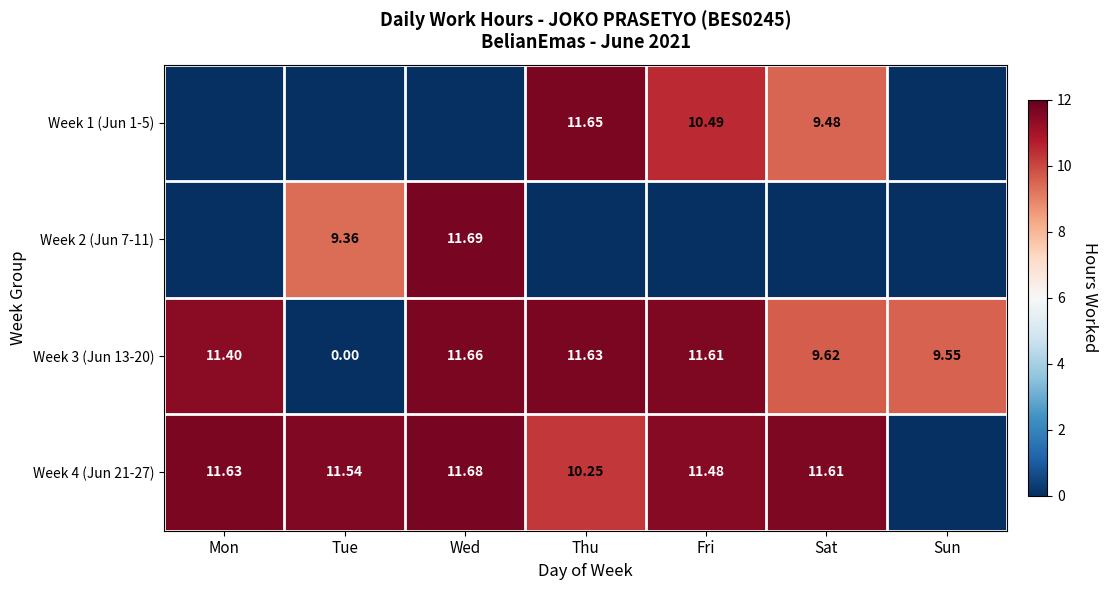

At which label is Week 3 (Jun 13-20) closest to 5?

Sun